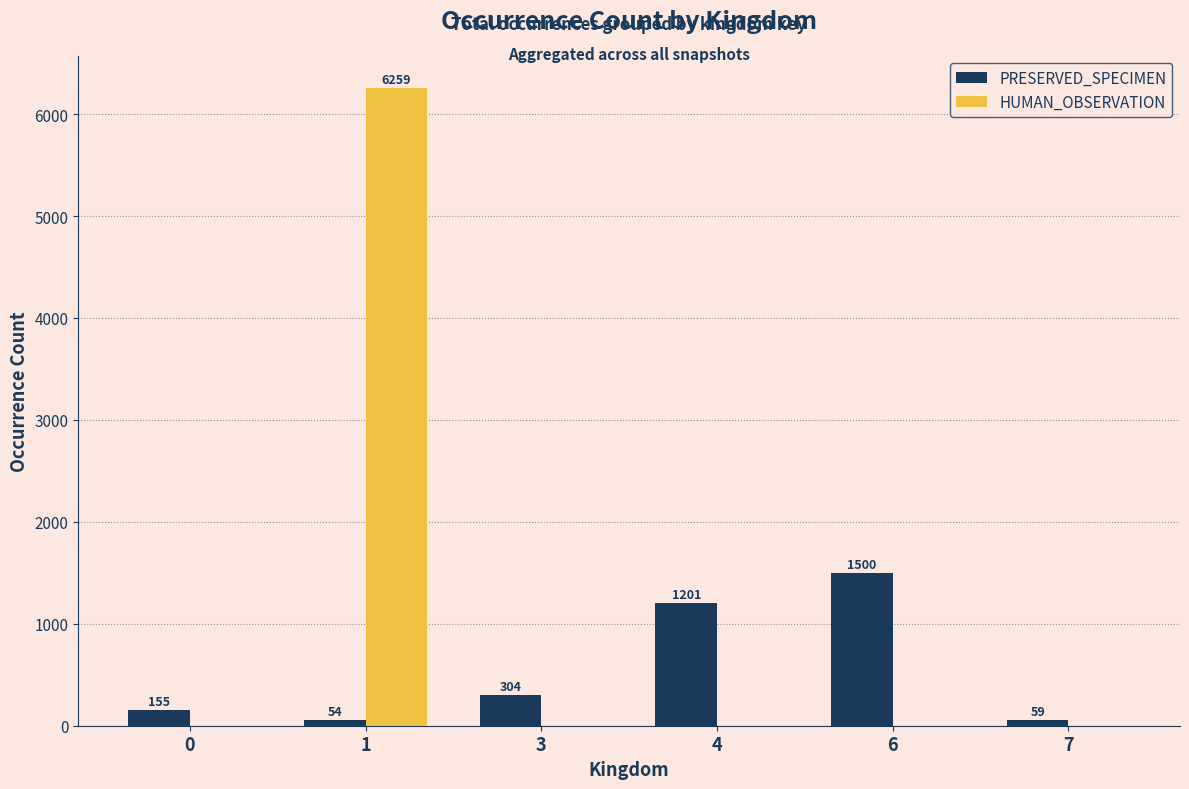

Count the number of data series in this chart.

2